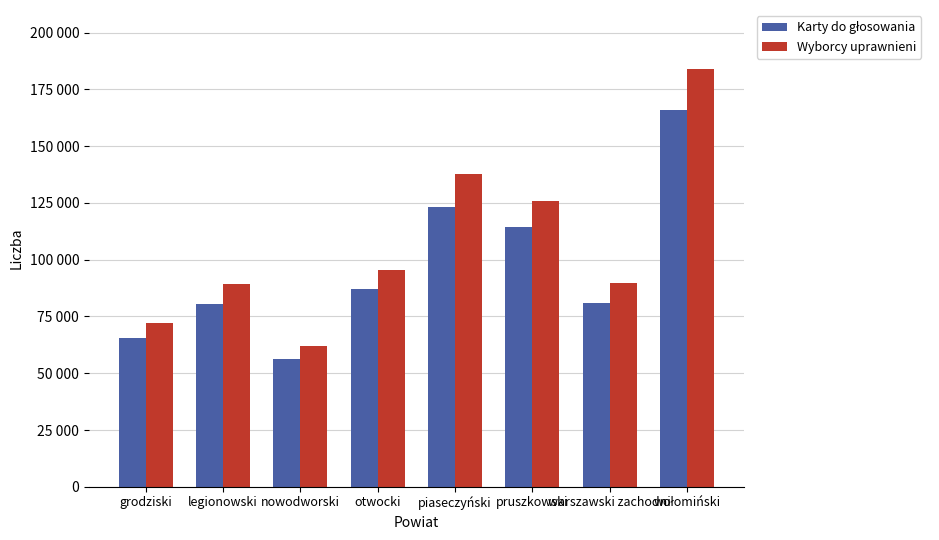

Which series has the largest total across all categories?

Wyborcy uprawnieni